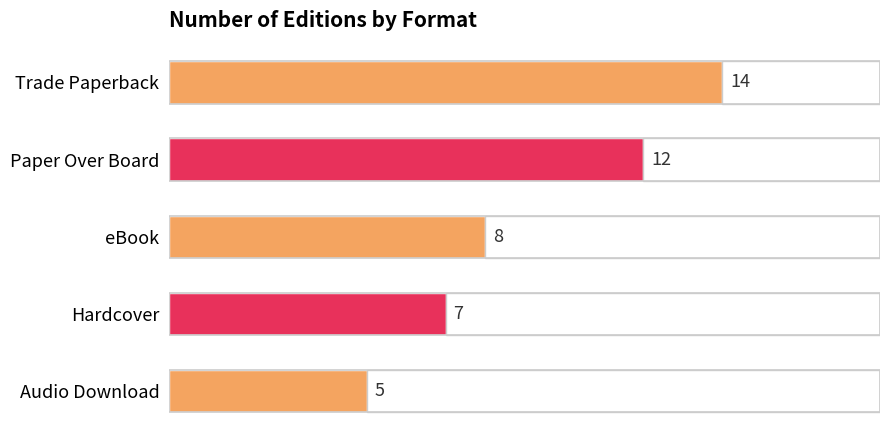

What is the label of the 1st bar from the bottom?

Audio Download